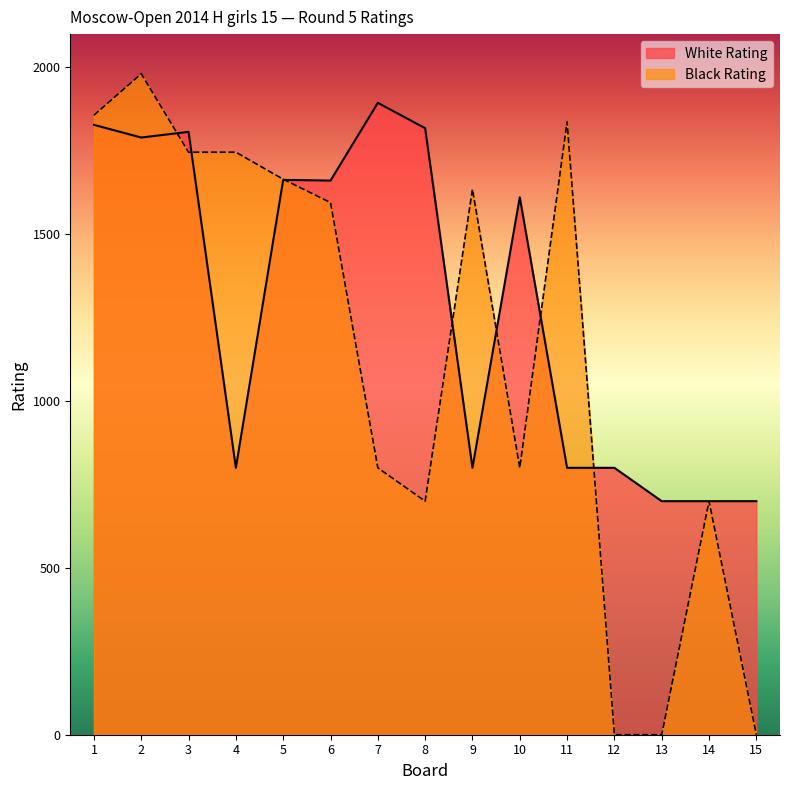

Does the chart have visible grid lines?

No